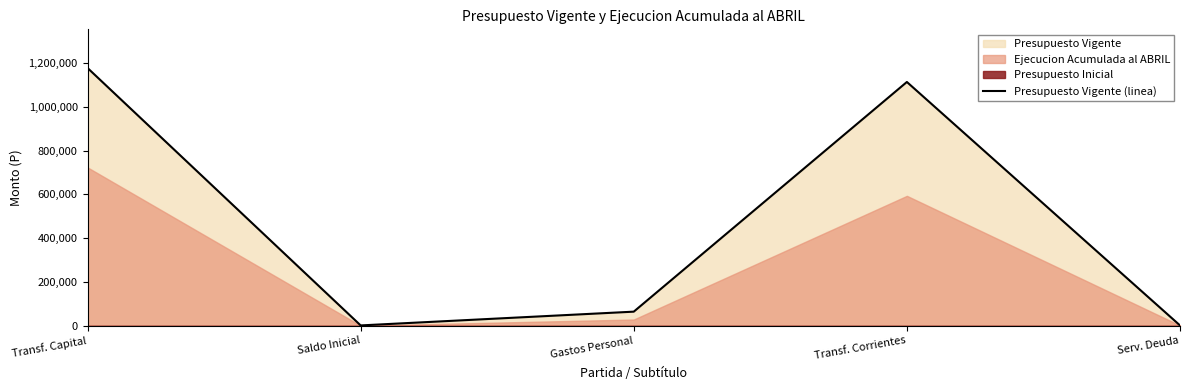

Reading left to right, list all the values displayed in this chart.

1178398	1050	64000	1114398	1050